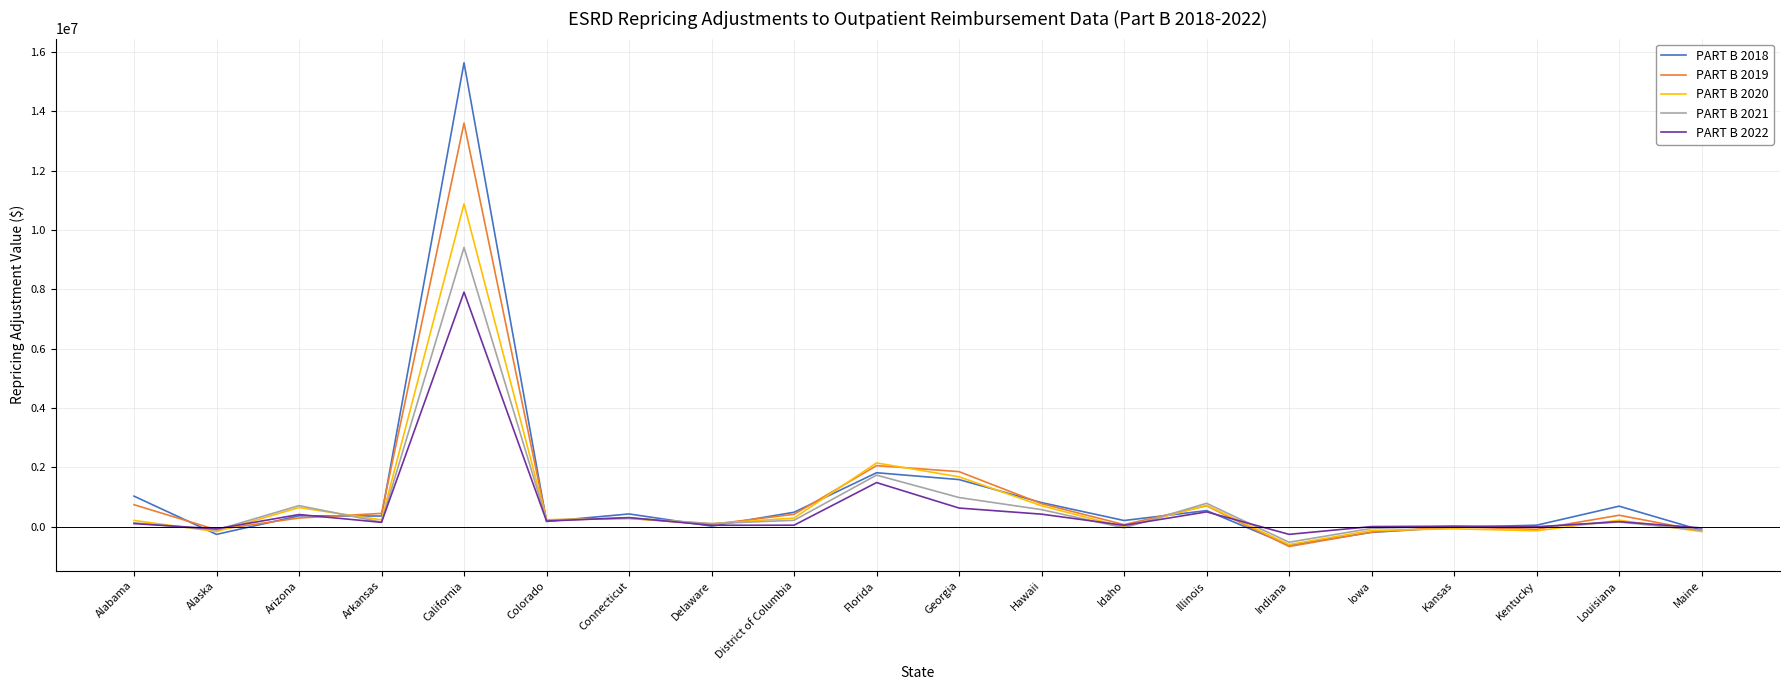

List the series in order of their peak value, lowest first.

PART B 2022, PART B 2021, PART B 2020, PART B 2019, PART B 2018